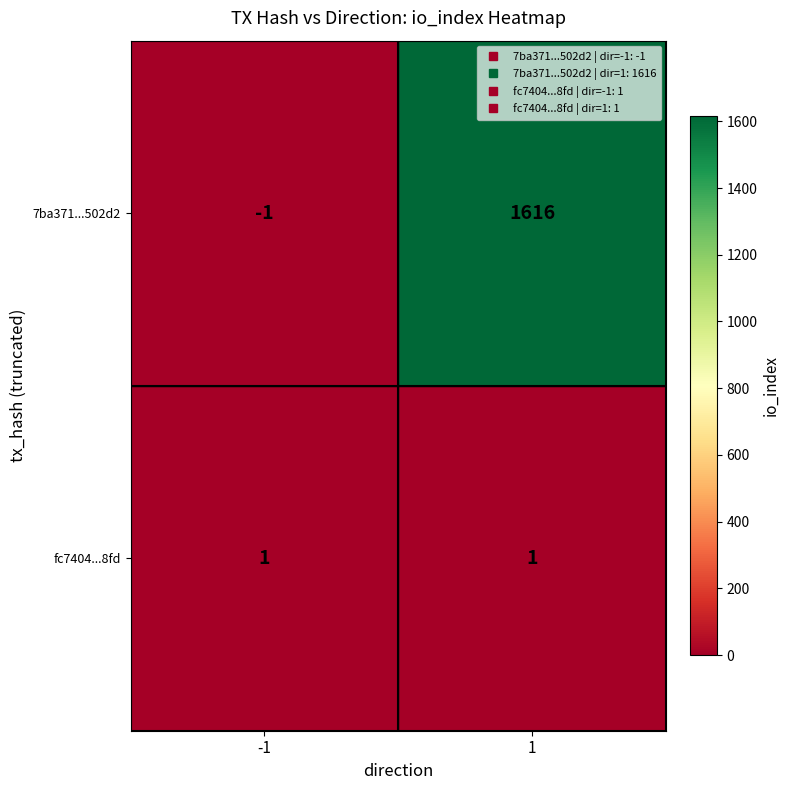

Which series has the largest range (max minus min)?

7ba371...502d2